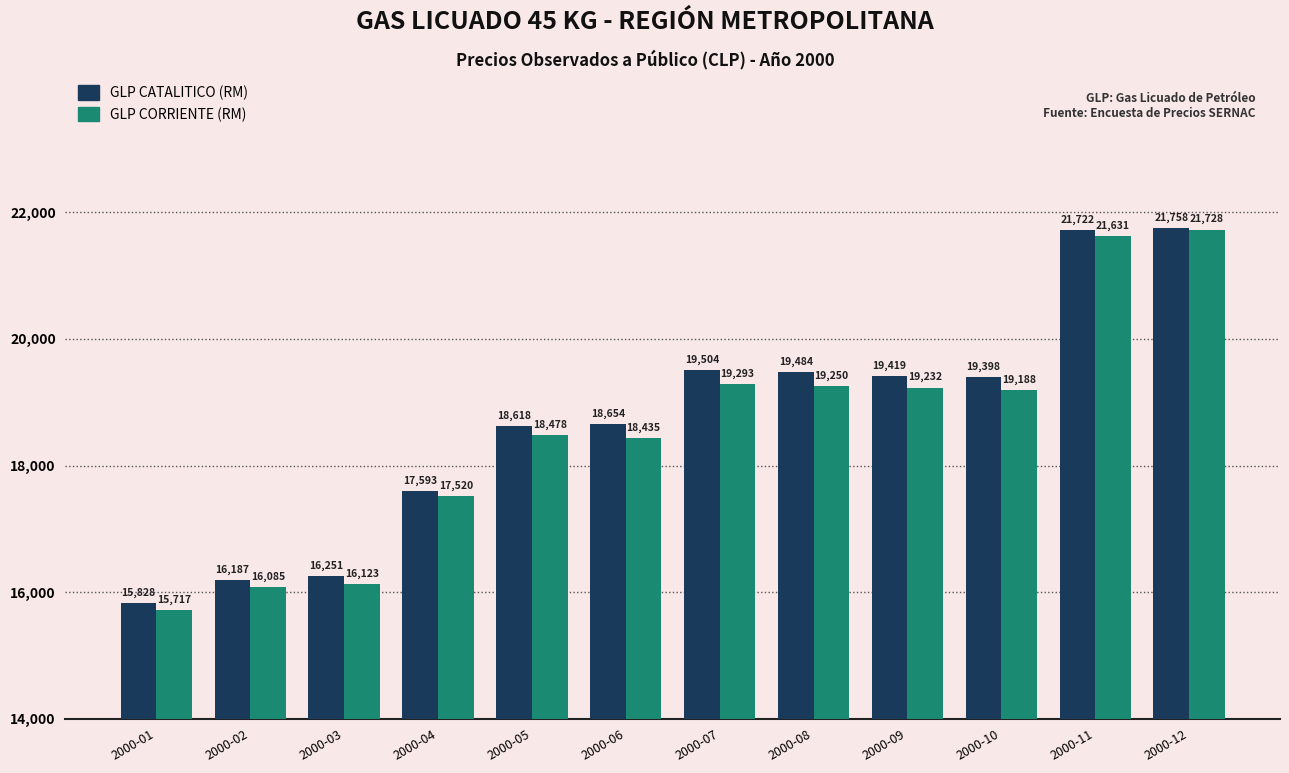

List the series in order of their overall mean, highest first.

GLP CATALITICO (RM), GLP CORRIENTE (RM)